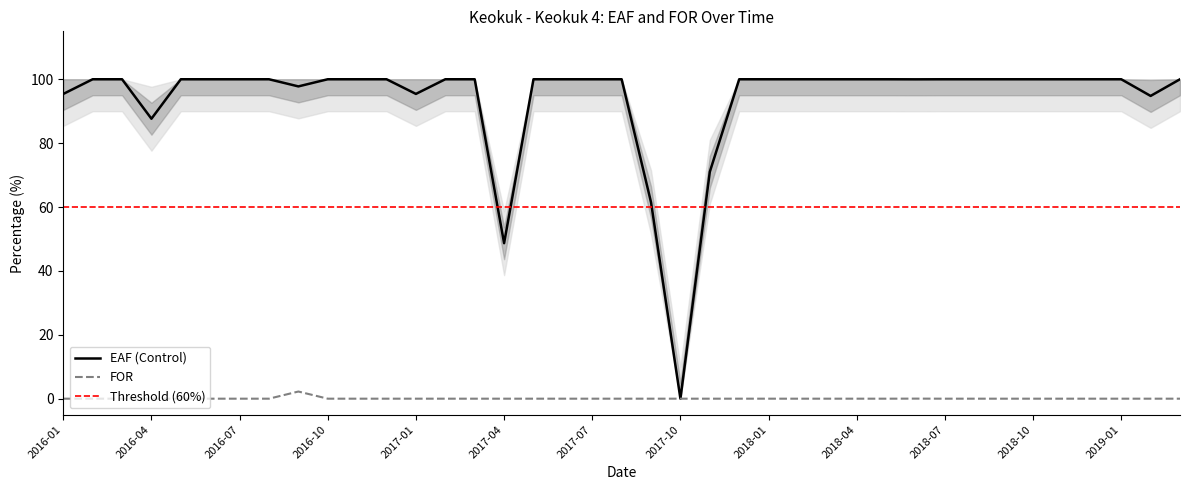

What is the label of the 12th point from the right?

2018-04